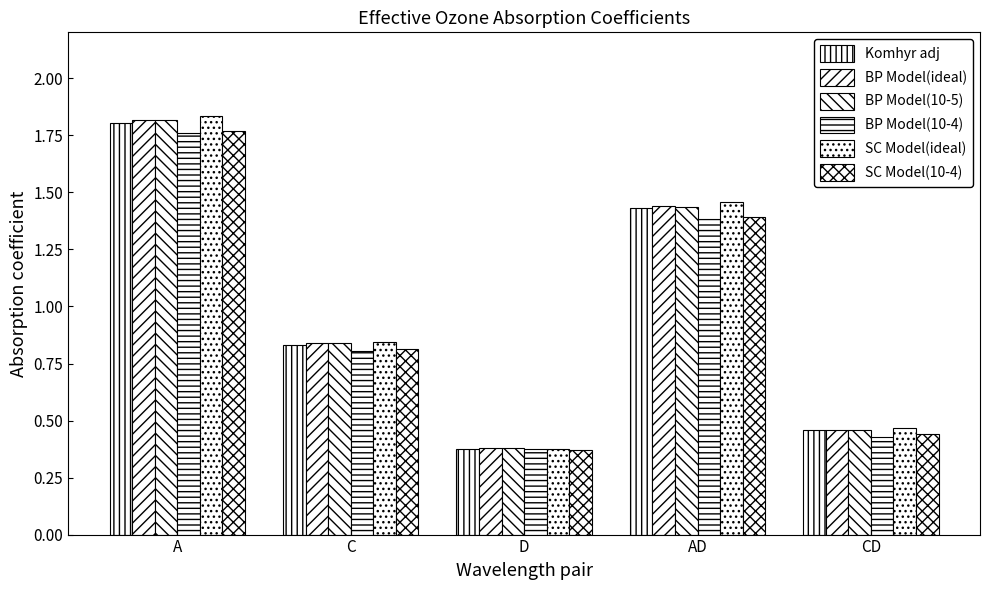

What is the difference between the second highest and second lowest values in the BP Model(10-5) series?

1.0